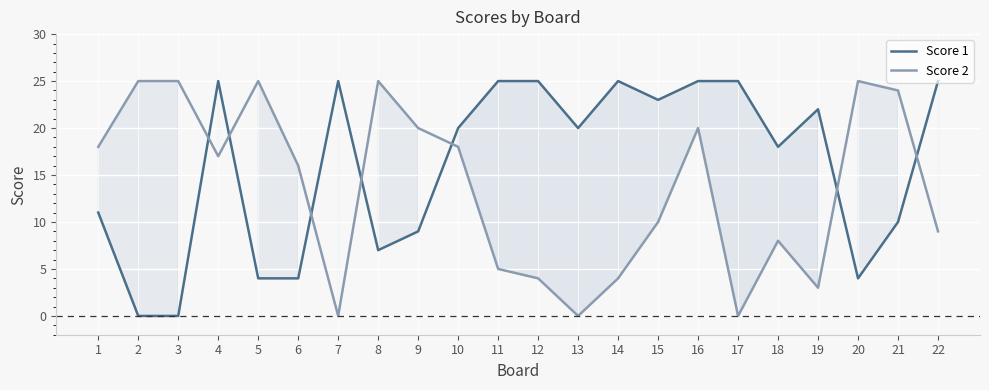

Where is the first local minimum for Score 1?

8